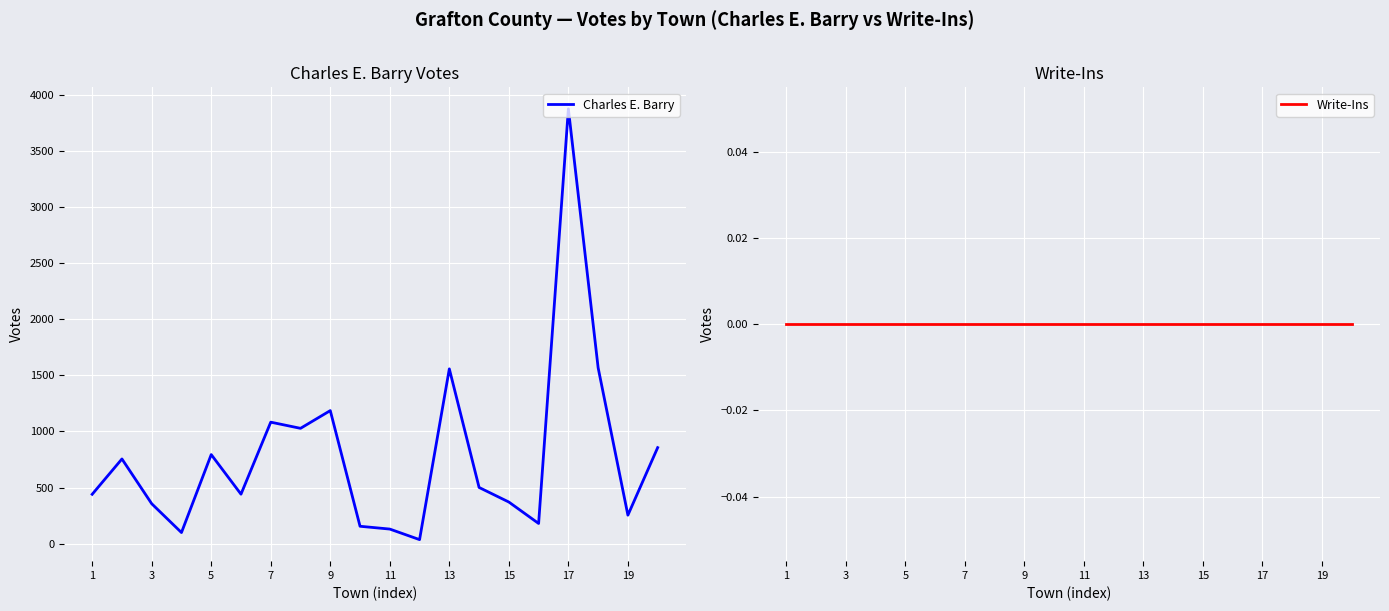

Count the number of data series in this chart.

2